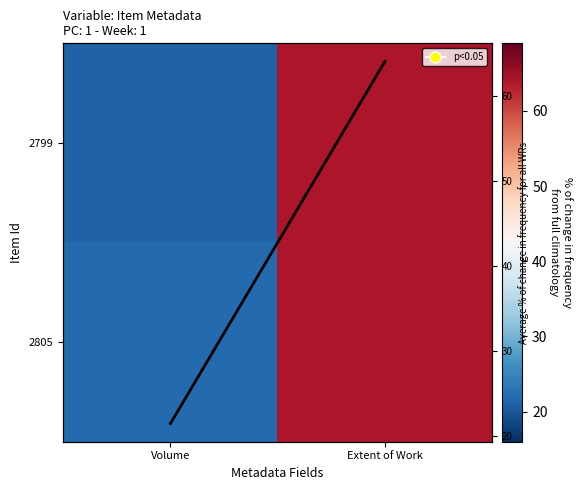

At Volume, list the series in order from largest to smallest.

2805, Average % of change in frequency for all WRs, 2799